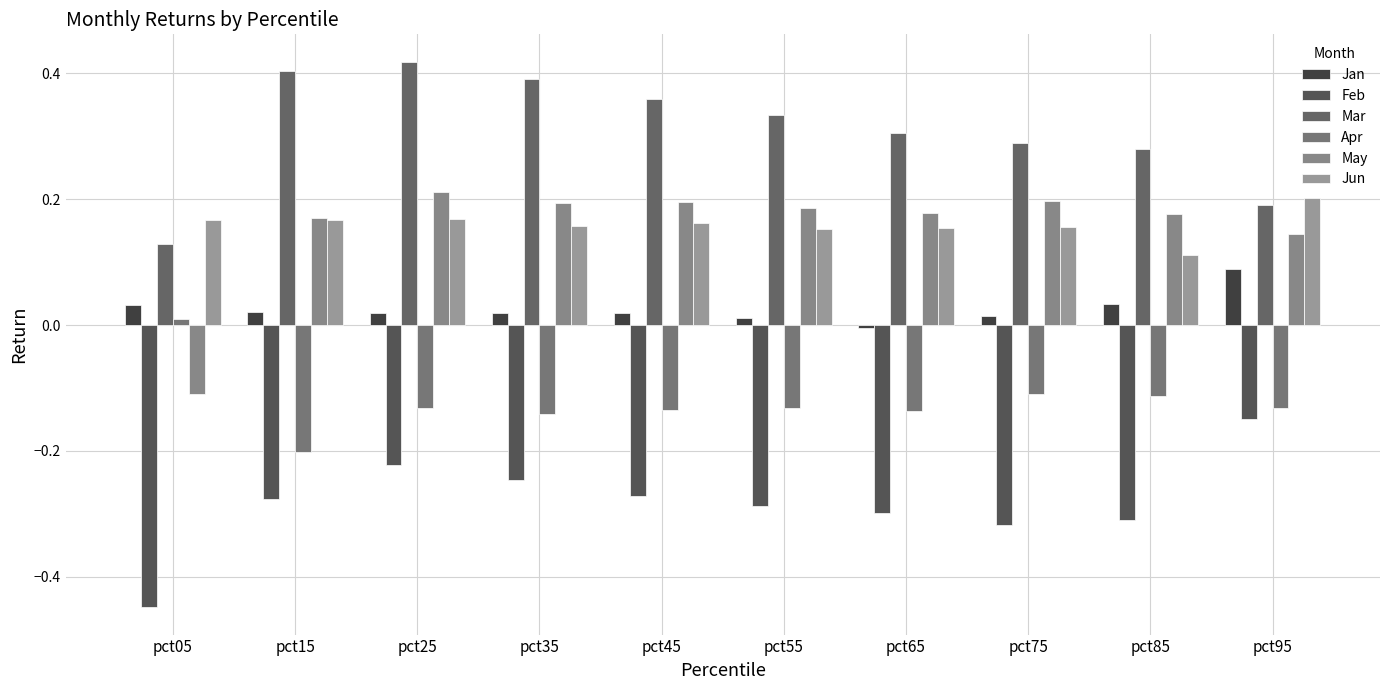

Which category has the highest value in the Jun series?

pct95